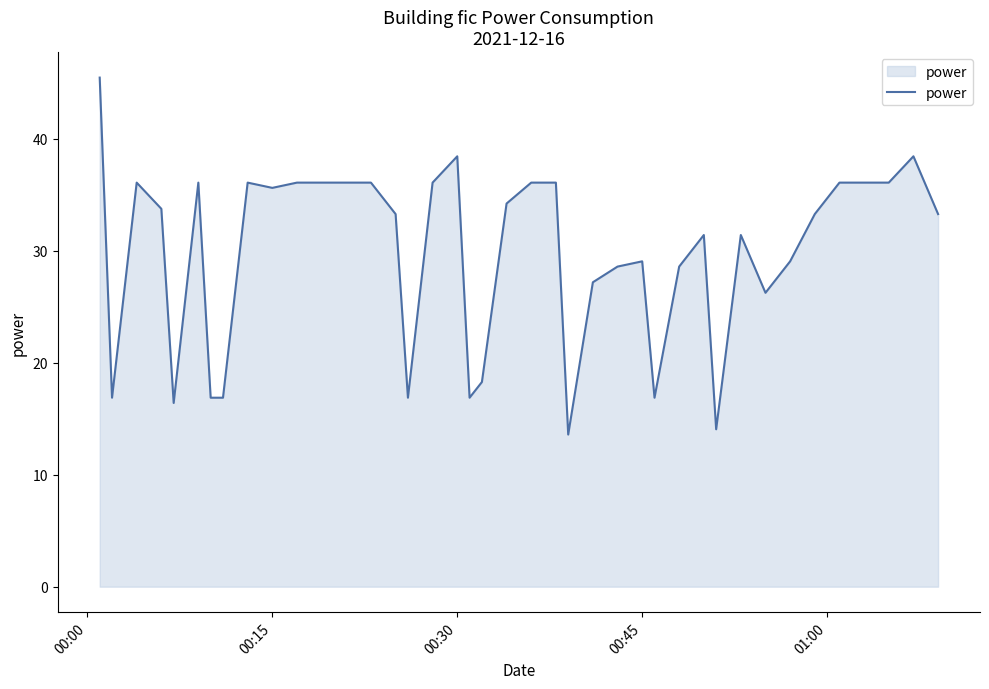

What is the maximum value shown in the chart?

45.5